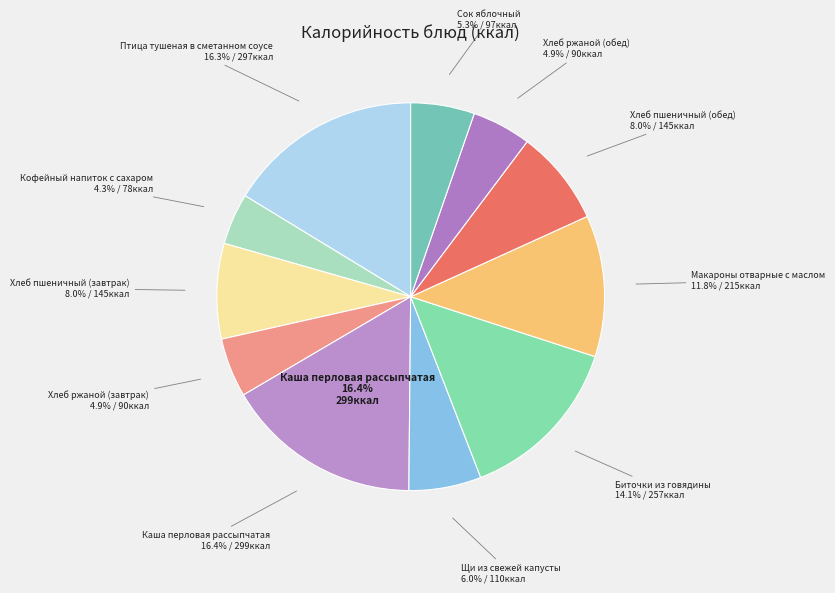

The Щи из свежей капусты slice represents 11% of the pie. True or false?

False